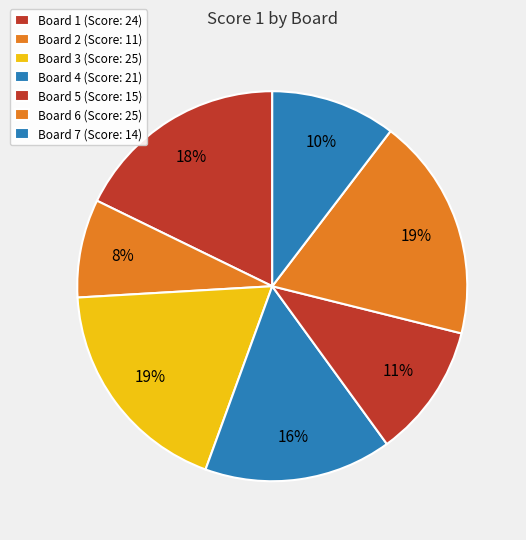

How many slices are in this pie chart?

7